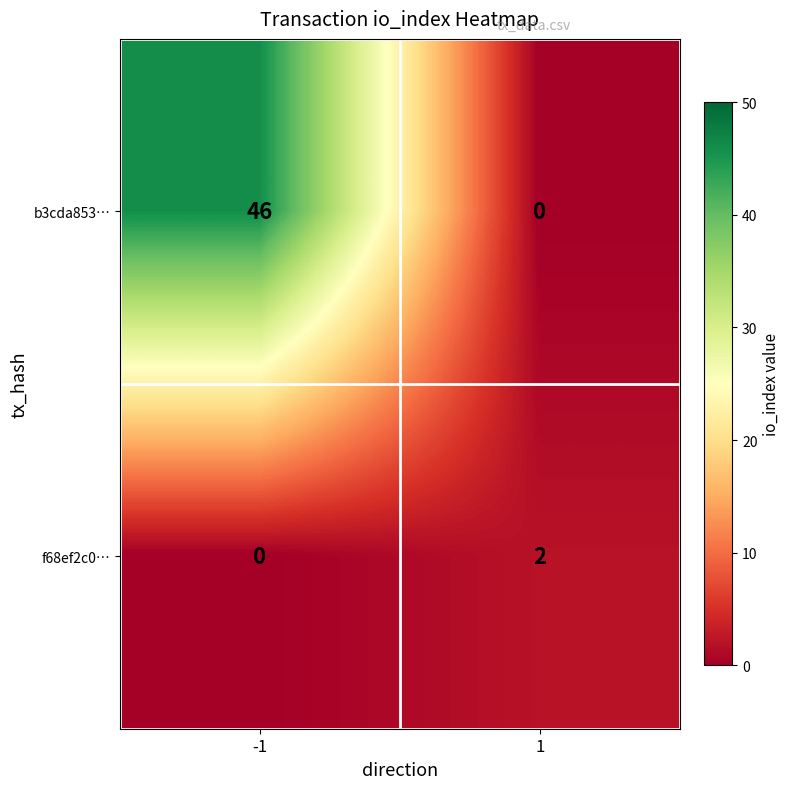

What is the difference between the maximum and minimum values in the b3cda853… series?

46